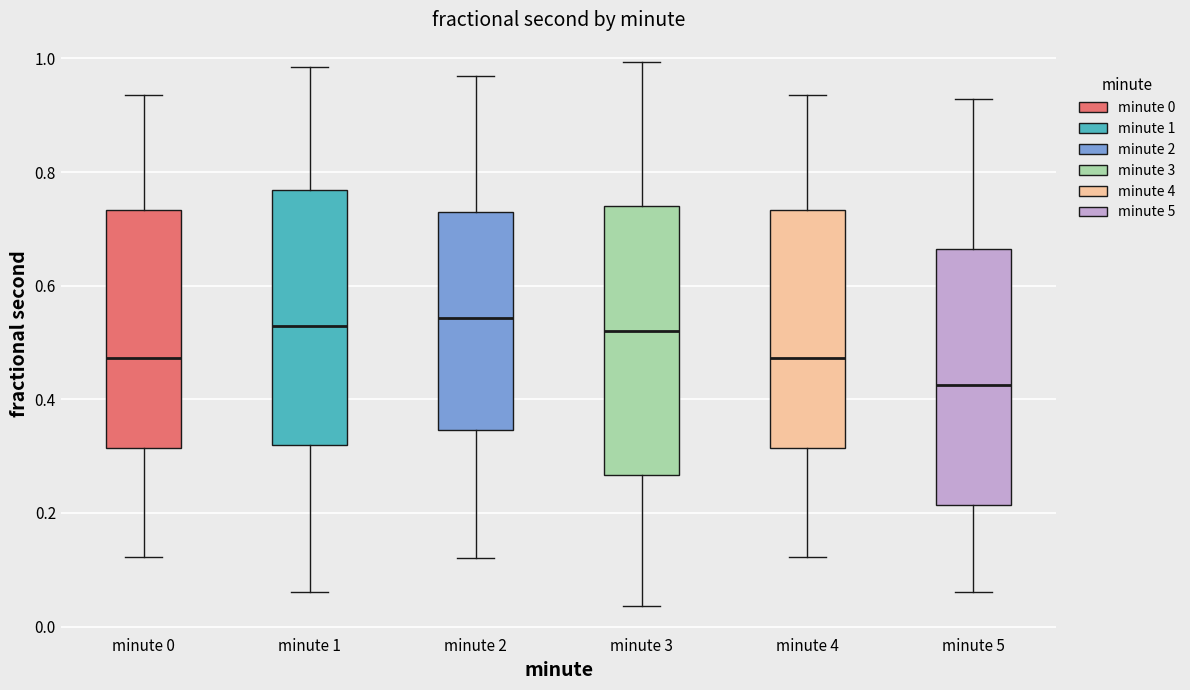

Reading left to right, transcribe this box plot: for each box, give where its median line is, the range the box spans, and where its two whiskers end, as read against the y-axis. The values are not printed on the chart, so give them approximately, as read against the axis.

minute 0: median 0.48, box 0.32 to 0.74, whiskers 0.12 to 0.94
minute 1: median 0.52, box 0.32 to 0.76, whiskers 0.06 to 0.98
minute 2: median 0.54, box 0.34 to 0.72, whiskers 0.12 to 0.96
minute 3: median 0.52, box 0.26 to 0.74, whiskers 0.04 to 1.00
minute 4: median 0.48, box 0.32 to 0.74, whiskers 0.12 to 0.94
minute 5: median 0.42, box 0.22 to 0.66, whiskers 0.06 to 0.92